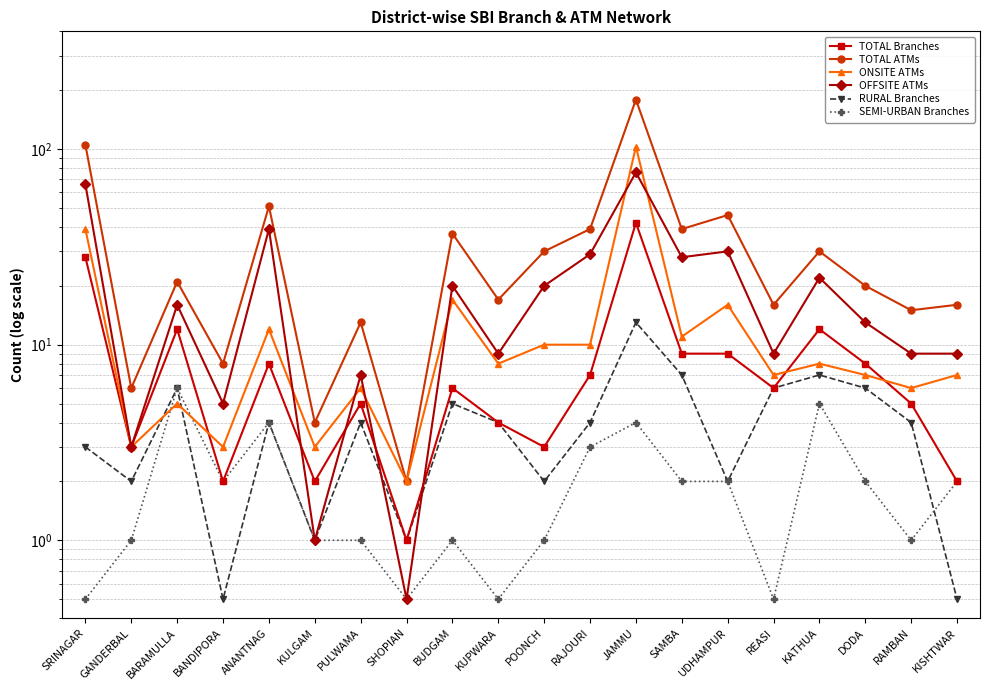

In OFFSITE ATMs, how many points are higher than both neighbors (excluding endpoints)?

7